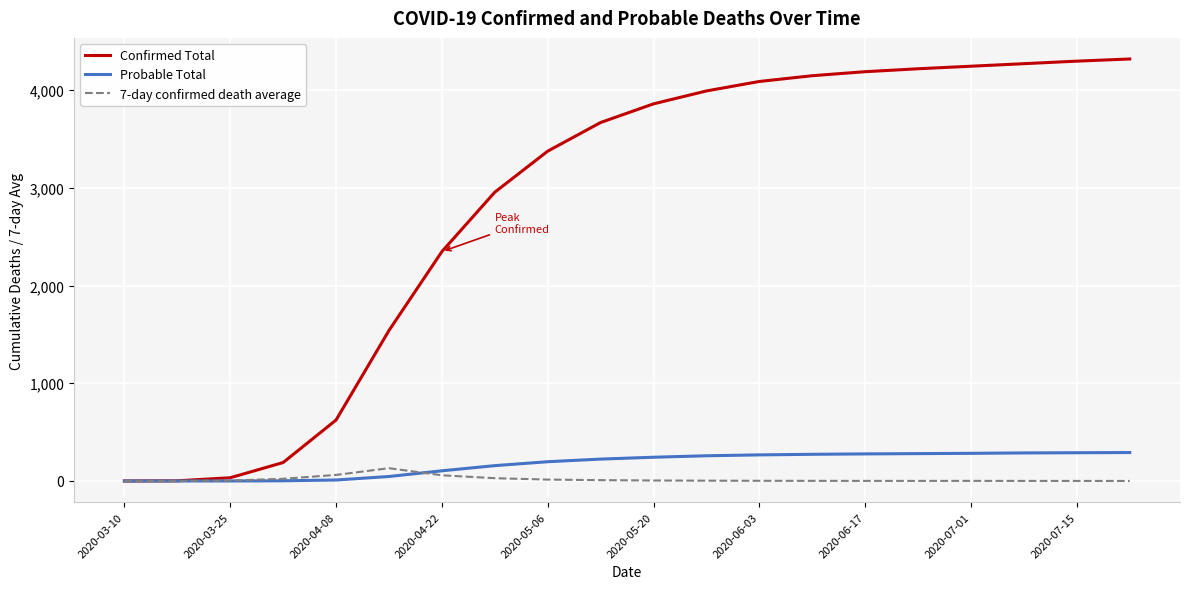

What is the maximum value for Confirmed Total?

4318.0